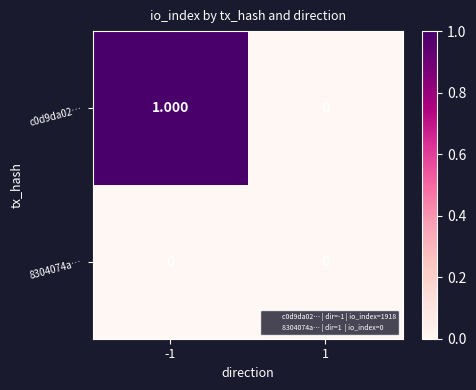

Is the value of 8304074a… at -1 greater than the value of c0d9da02… at -1?

No